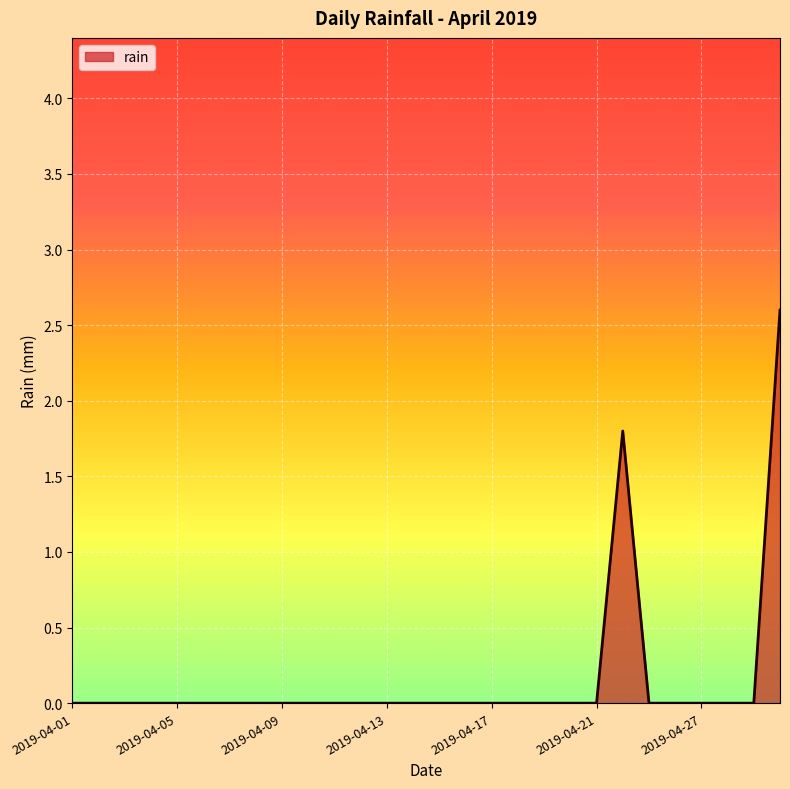

What is the difference between the maximum and minimum values?

2.6